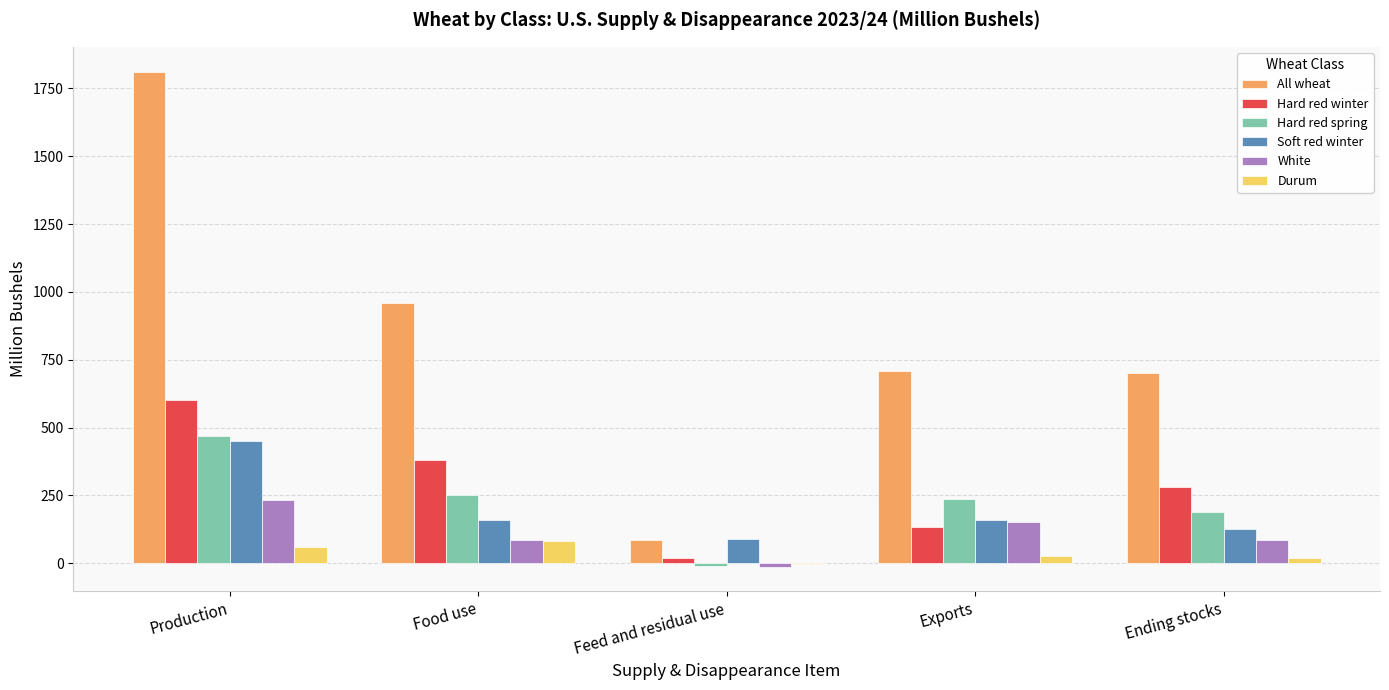

Read the Durum value at Food use.

83.0